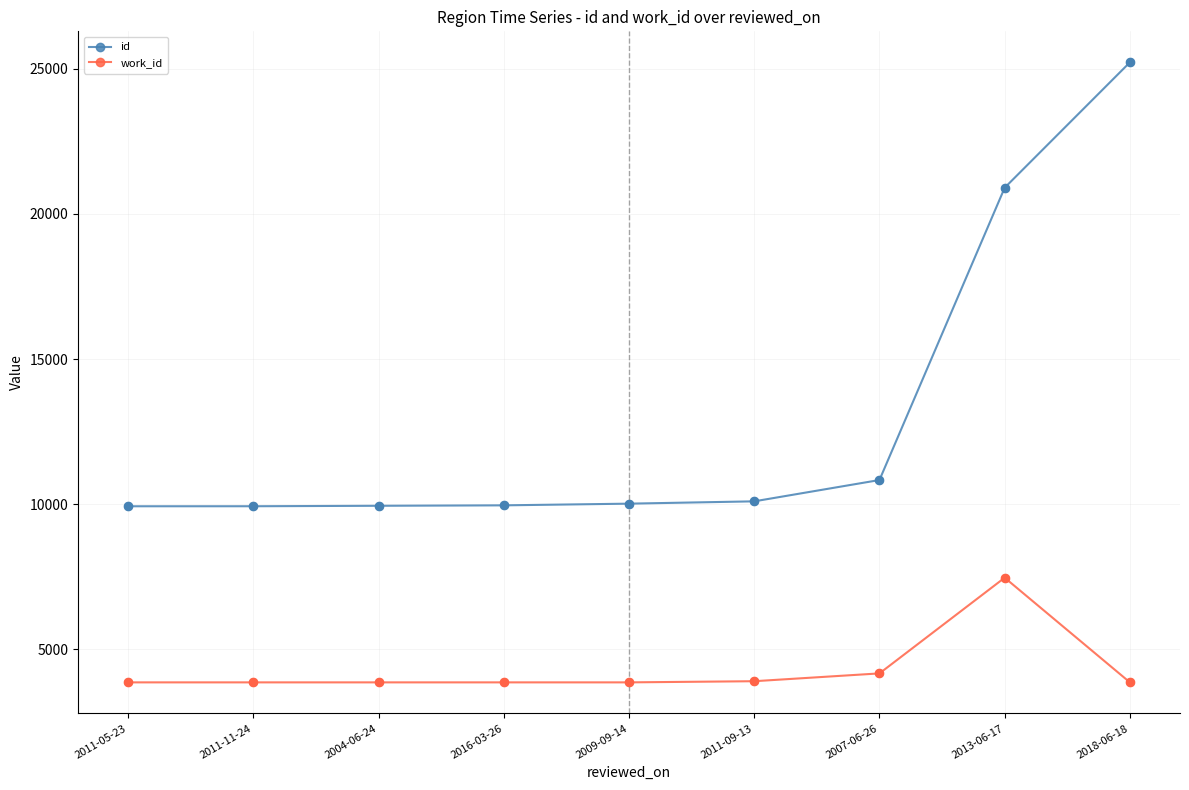

At how many categories does at least one series exceed 9380?

9